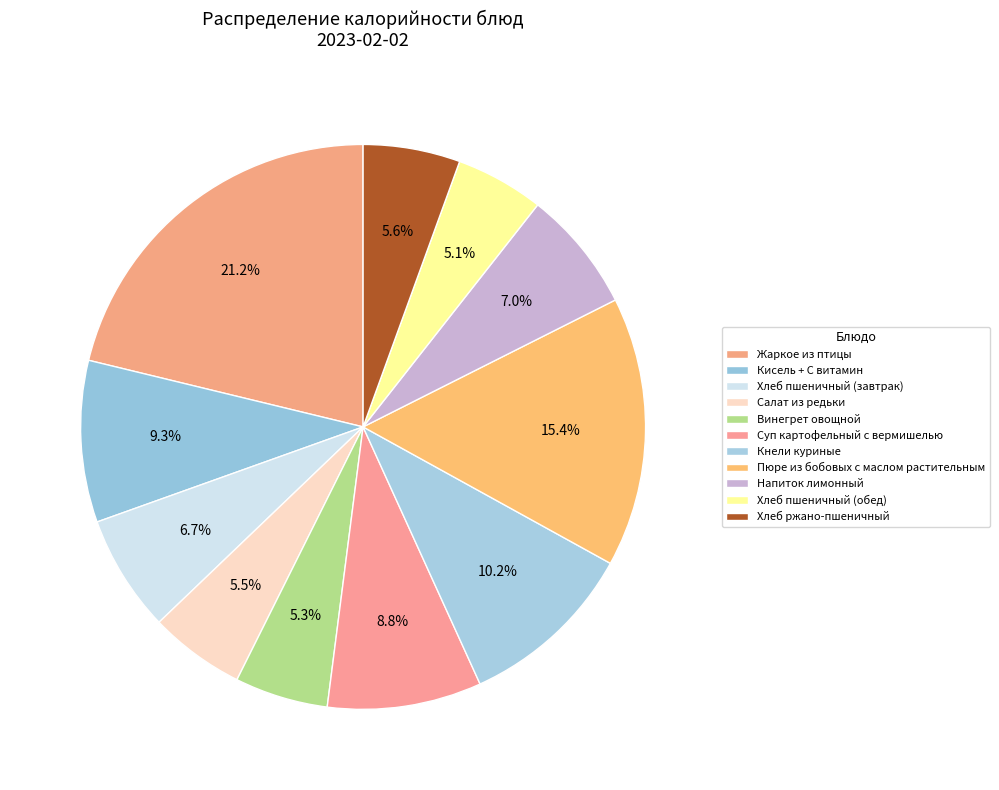

To the nearest percent, what is the average slice percentage?

9%